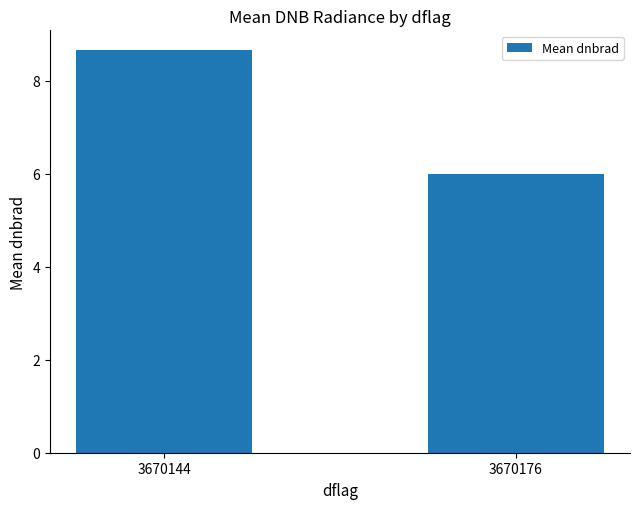

The value at 3670176 is 3.8. True or false?

False